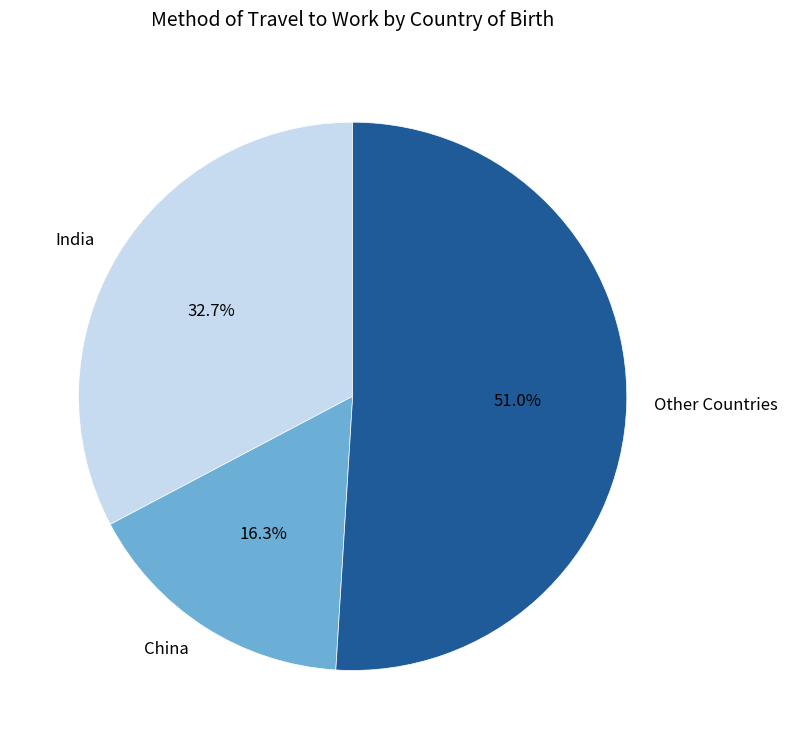

What is the ratio of the value at India to the value at China?

2.0